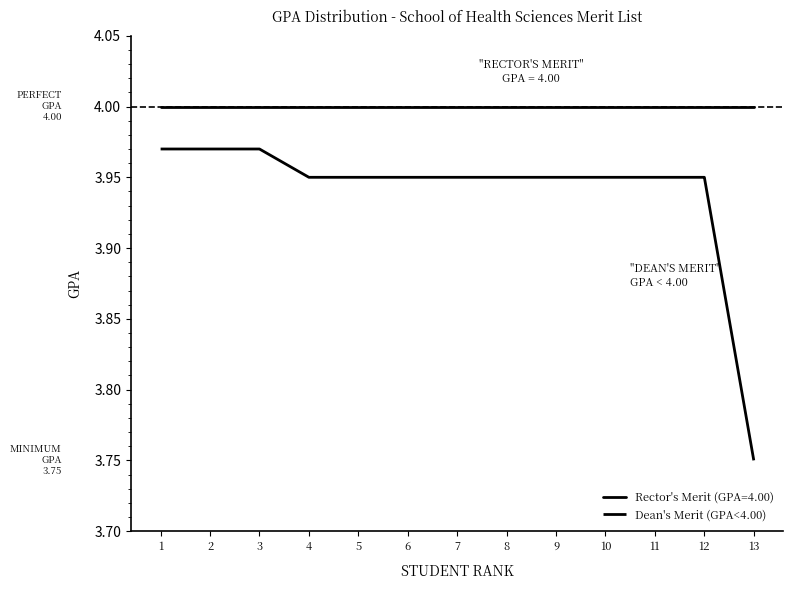

List the series in order of their overall mean, lowest first.

Dean's Merit (GPA<4.00), Rector's Merit (GPA=4.00)